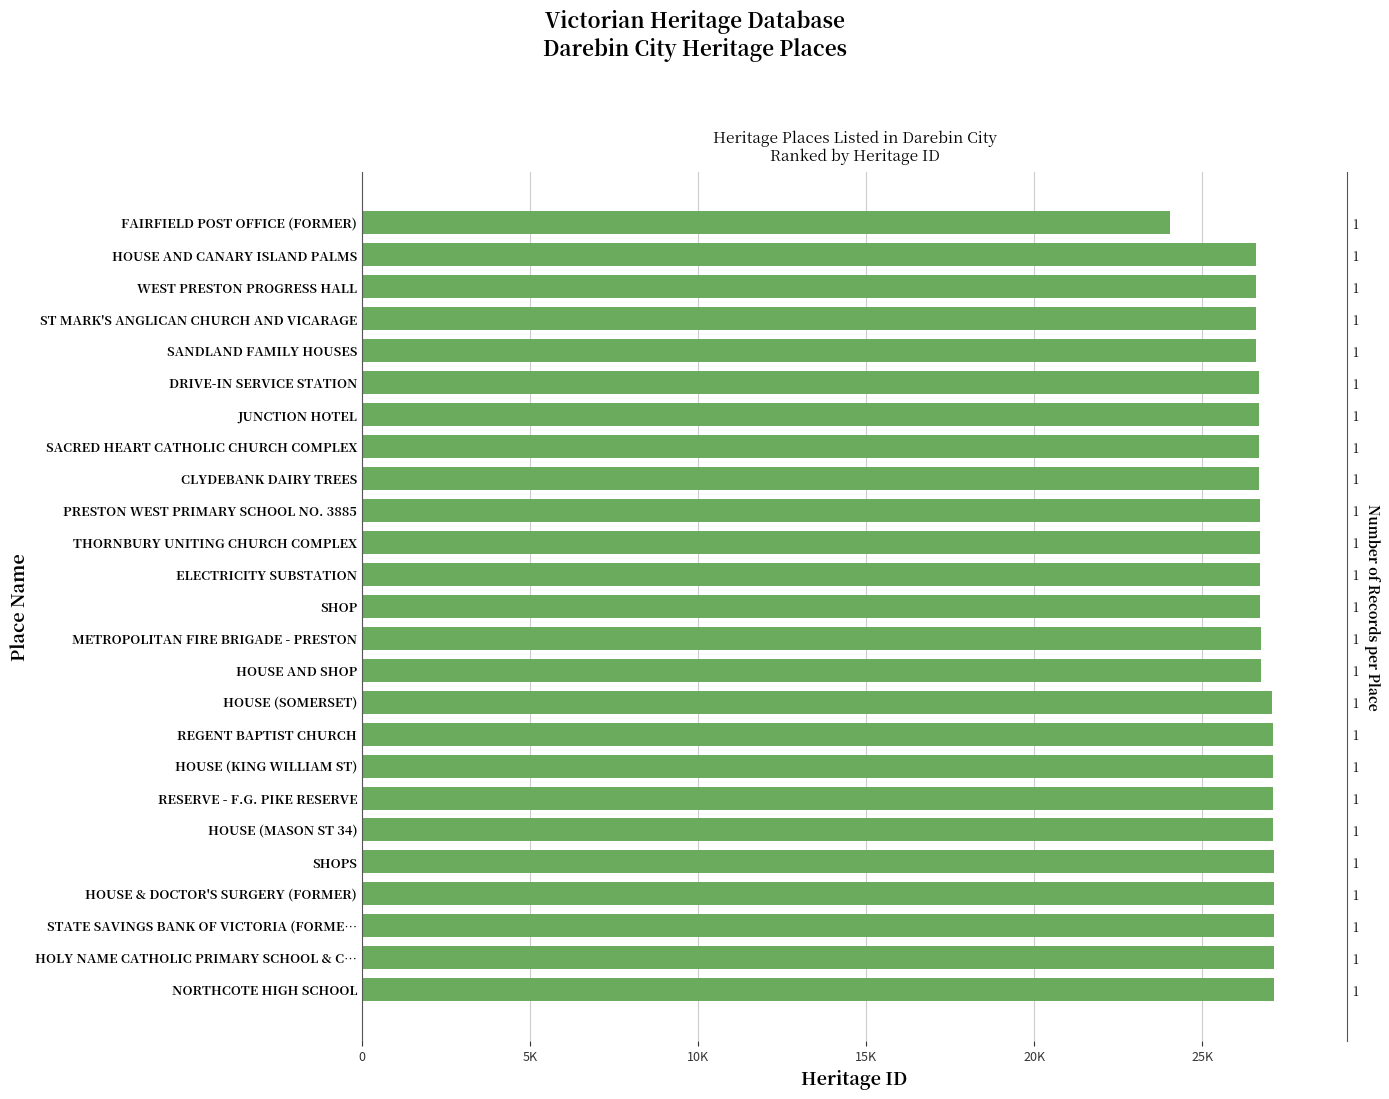

Does the chart contain any negative values?

No